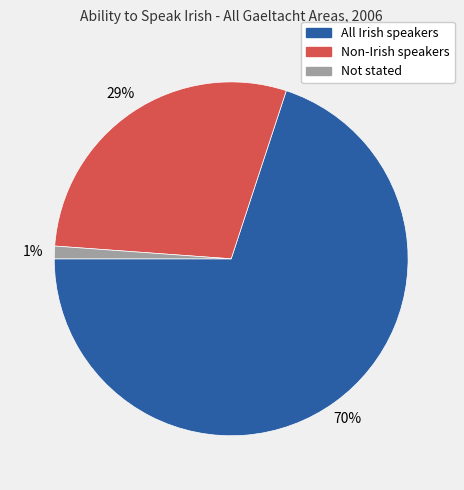

What percentage is the Non-Irish speakers slice, to the nearest percent?

29%